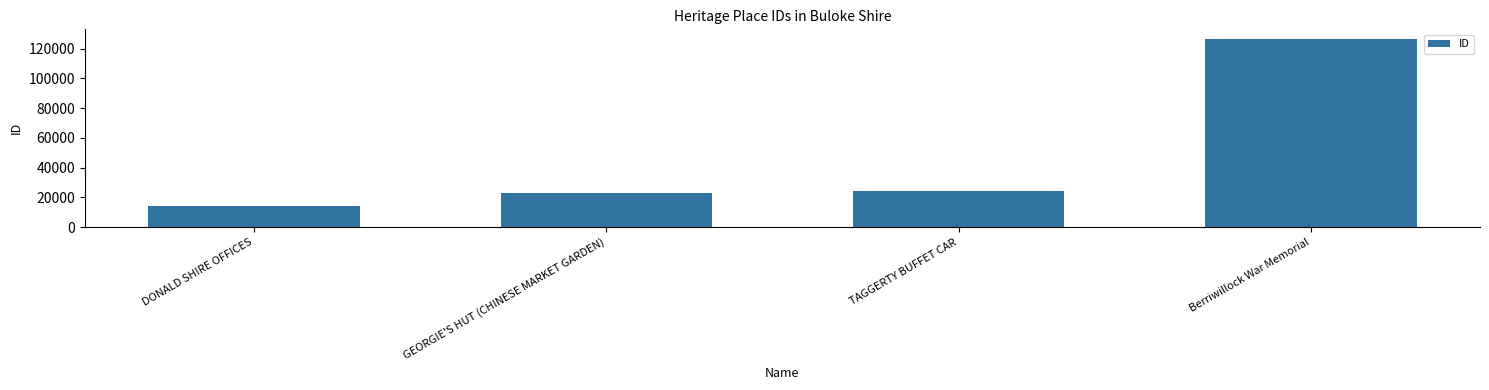

Reading left to right, list all the values displayed in this chart.

14171	23004	24285	126565